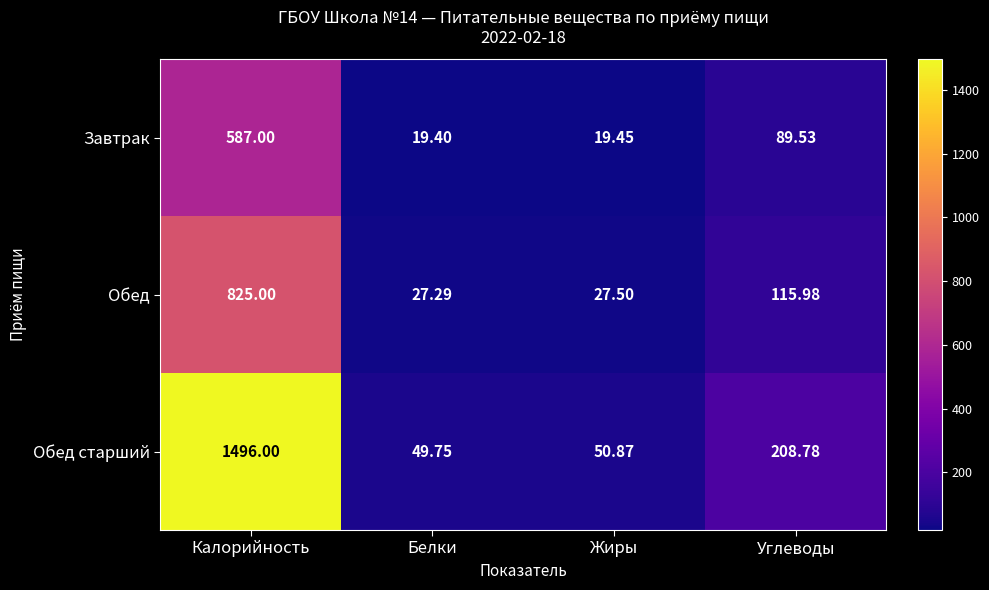

List the series in order of their overall mean, lowest first.

Завтрак, Обед, Обед старший